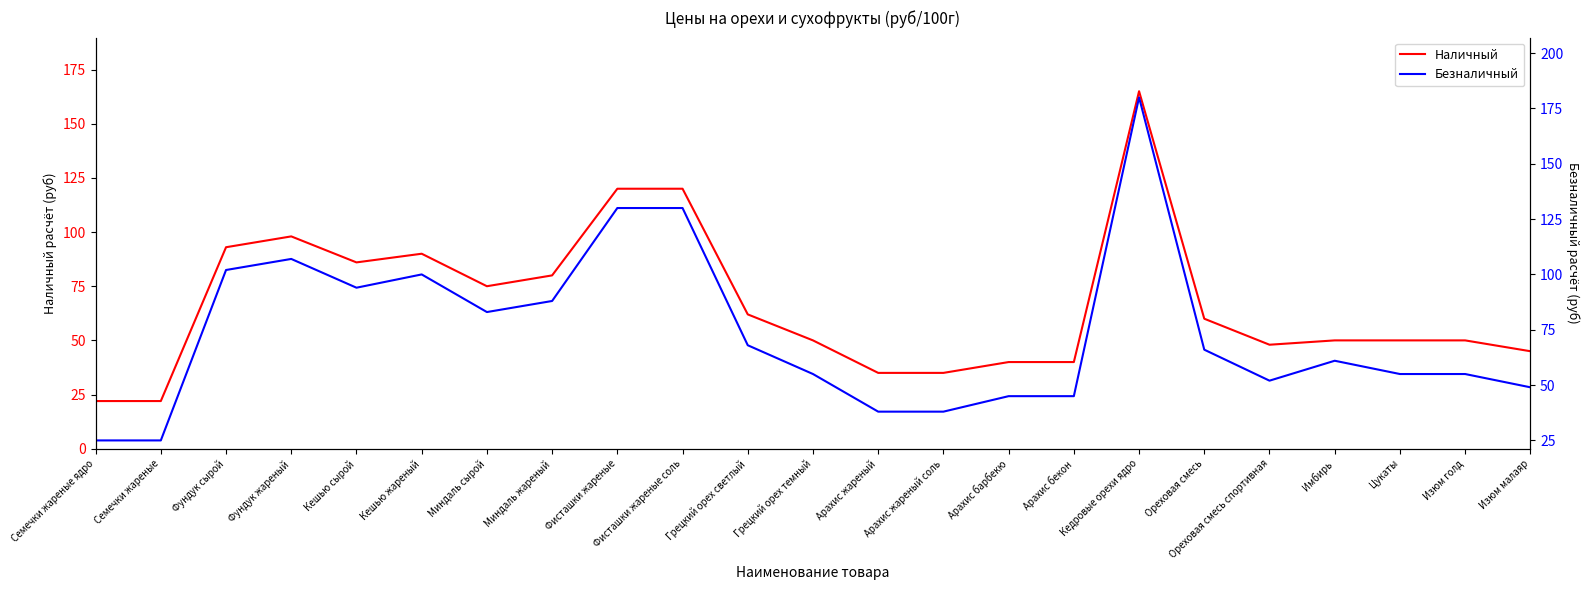

What is the total value across all series at Ореховая смесь спортивная?

100